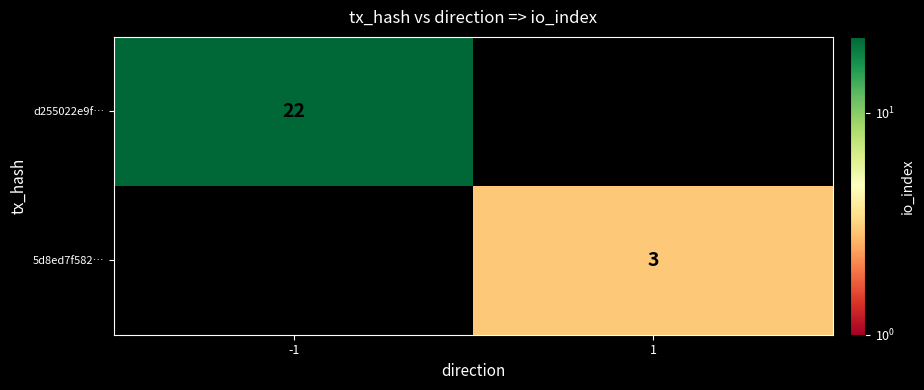

Is it true that 5d8ed7f582… equals 5 at 1?

False